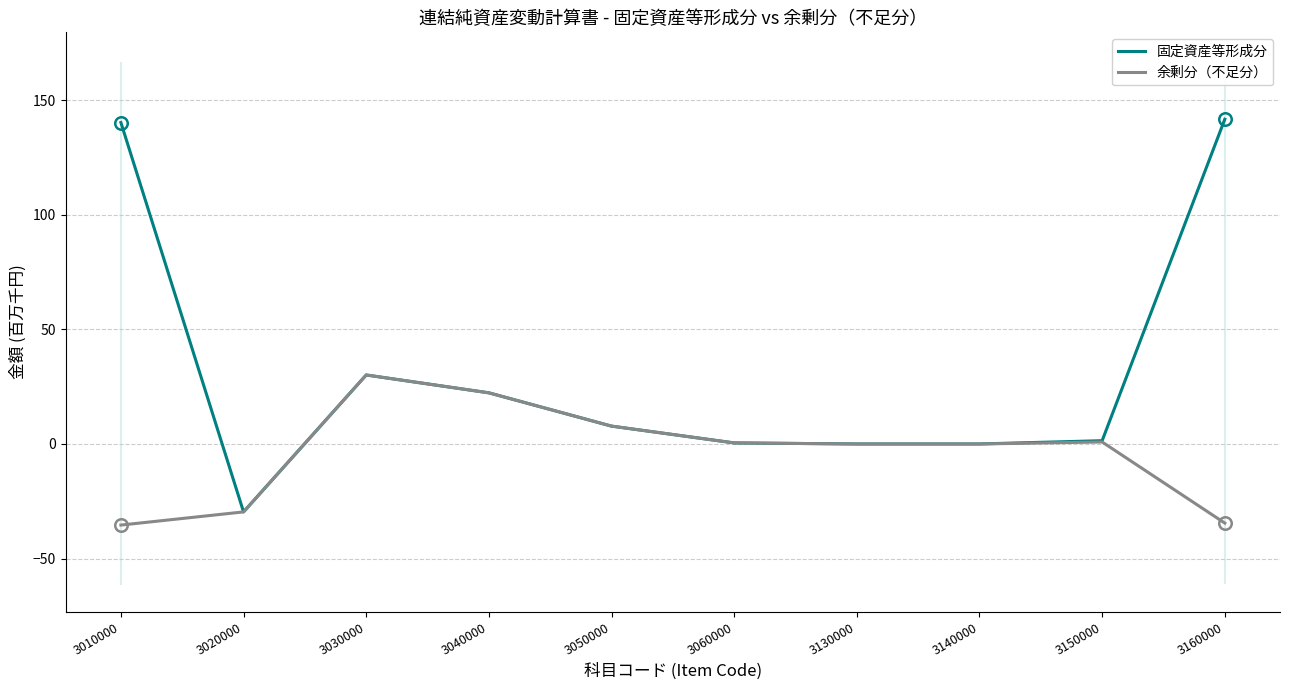

What is the average value of the 固定資産等形成分 series?

31.4